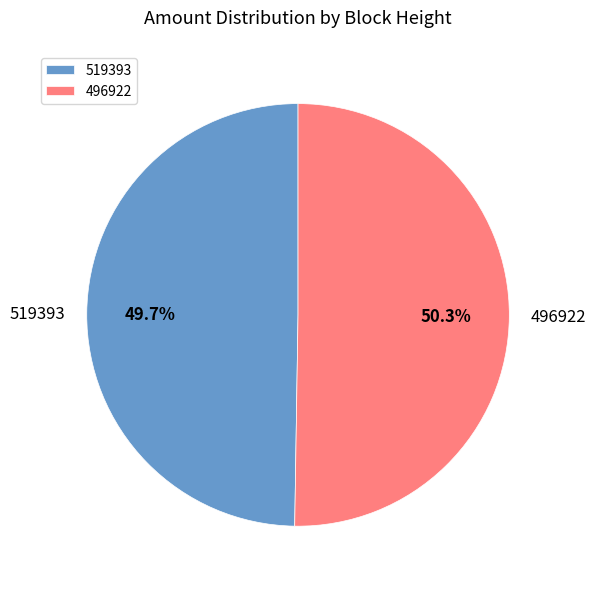

What portion of the pie excludes 519393?

50.3%